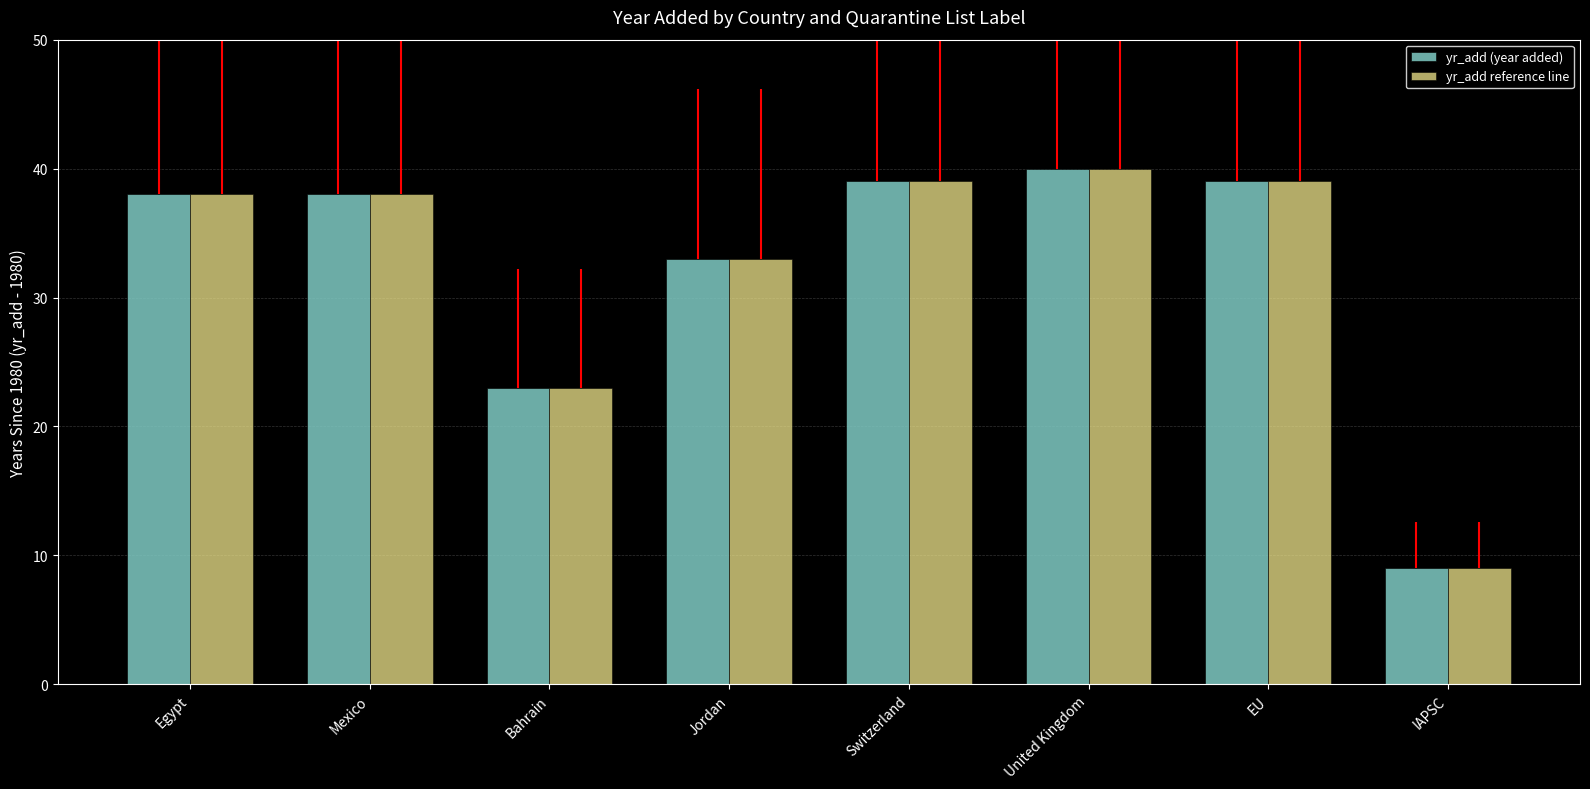

Where is yr_add (year added) nearest to the value 24?

Bahrain